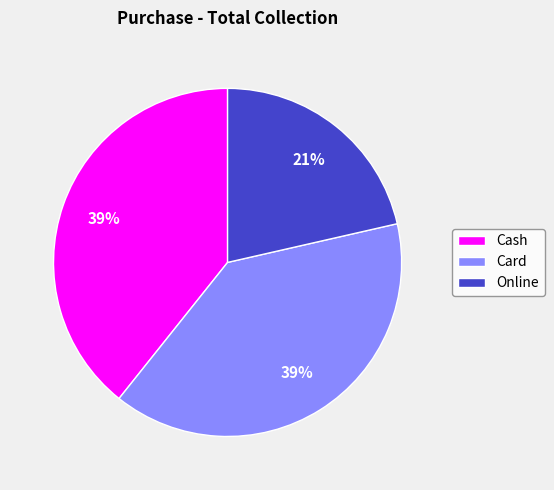

Do Card and Online together represent more than half of the pie?

Yes